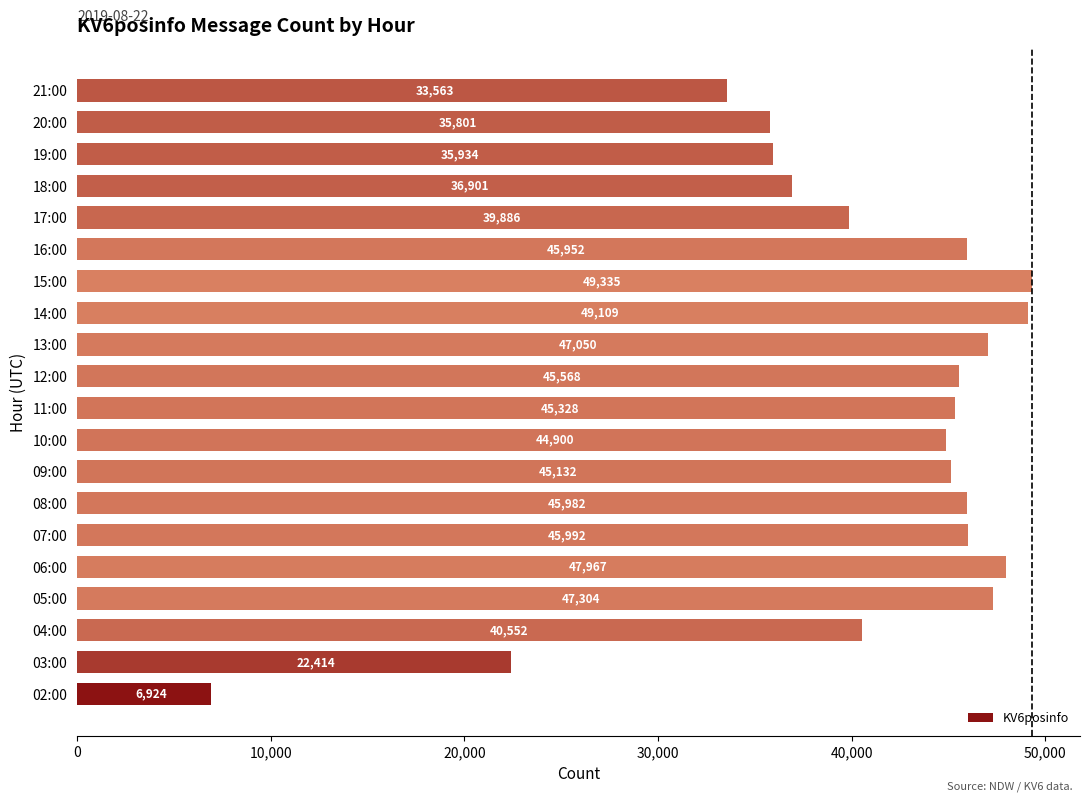

Rank the categories by value from highest to lowest.

15:00, 14:00, 06:00, 05:00, 13:00, 07:00, 08:00, 16:00, 12:00, 11:00, 09:00, 10:00, 04:00, 17:00, 18:00, 19:00, 20:00, 21:00, 03:00, 02:00